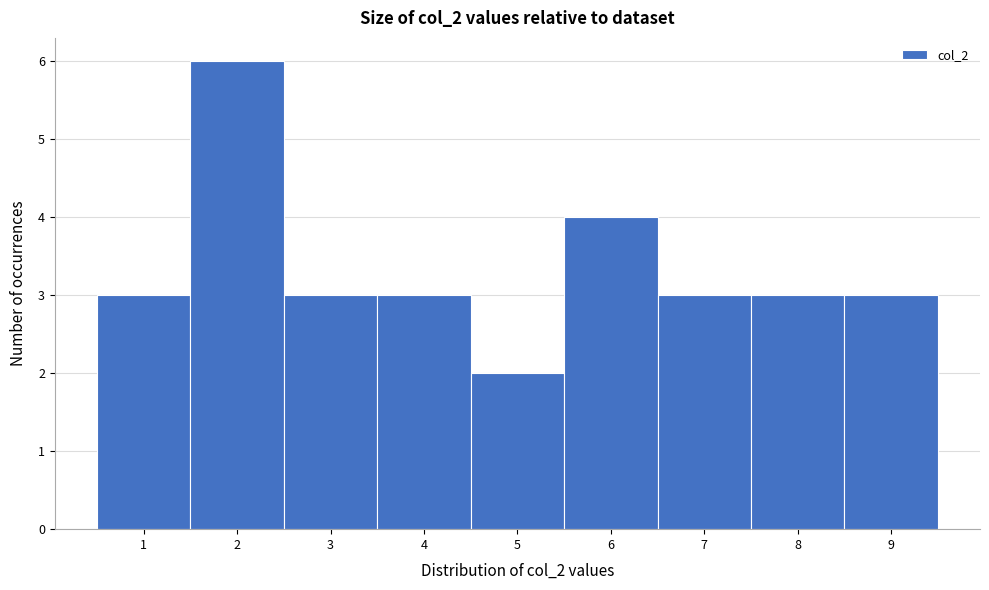

Which range on the x-axis has the tallest bar?

1.5 to 2.5